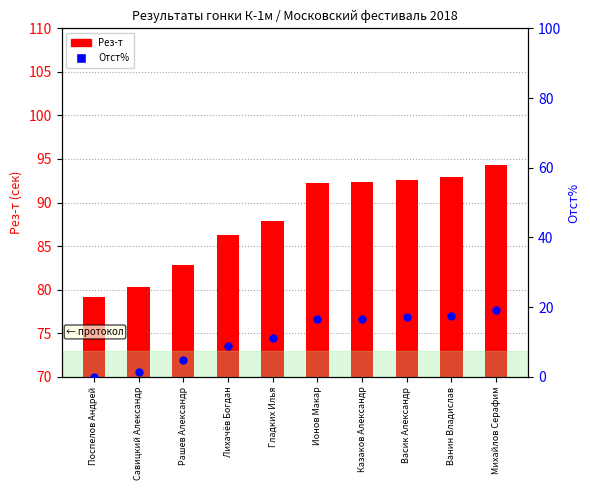

Which series reaches the minimum Y coordinate?

Отст%